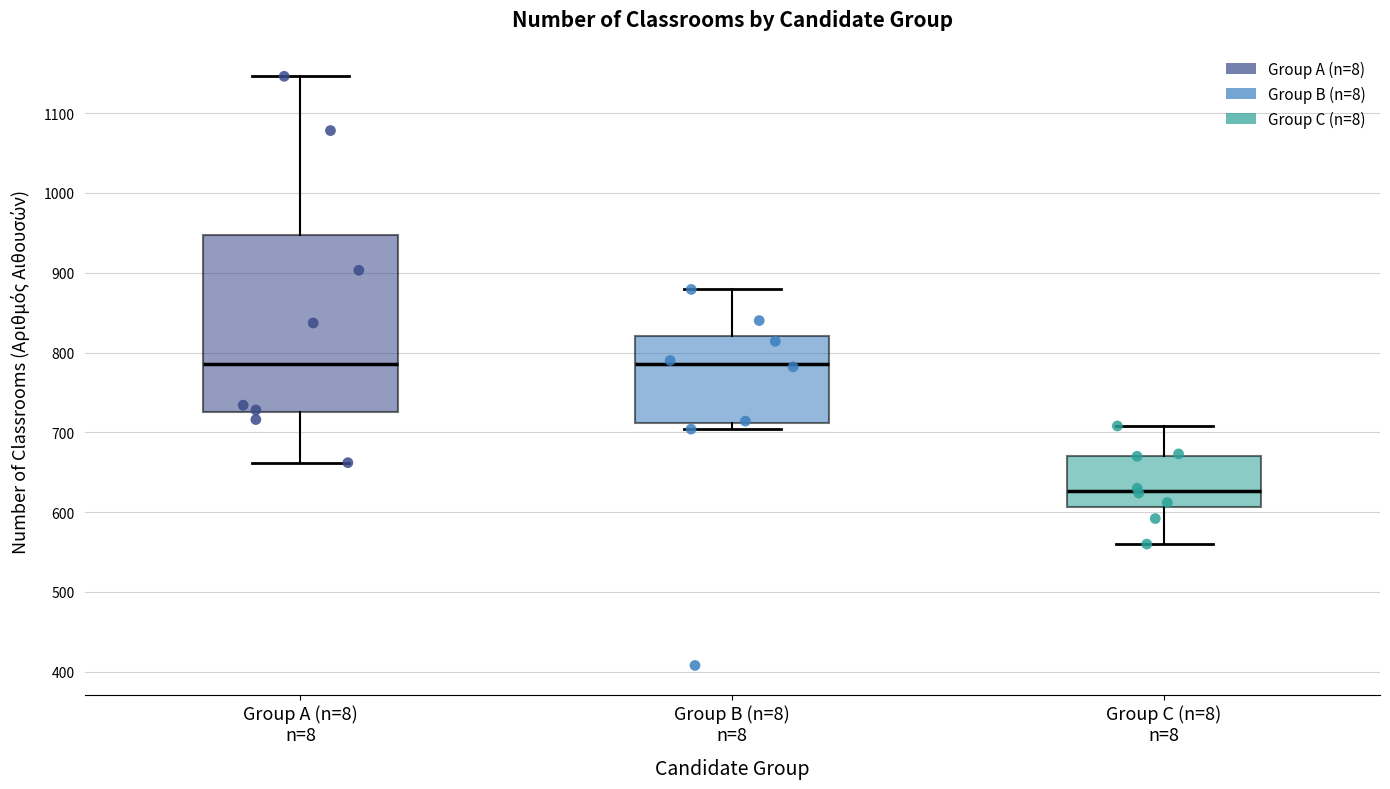

Where is the lower edge of the box for Group A (n=8) n=8 on the y-axis? The values are not printed on the chart, so give them approximately, as read against the axis.

730